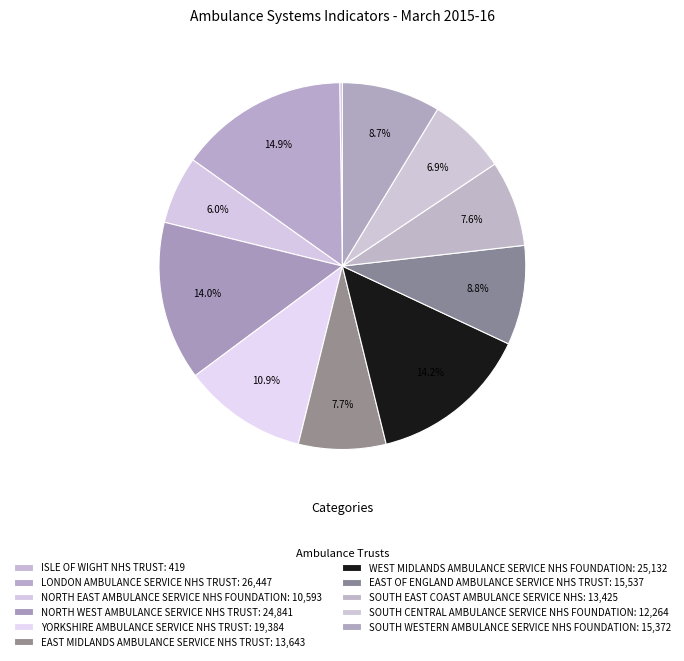

Which slice is the smallest?

ISLE OF WIGHT NHS TRUST